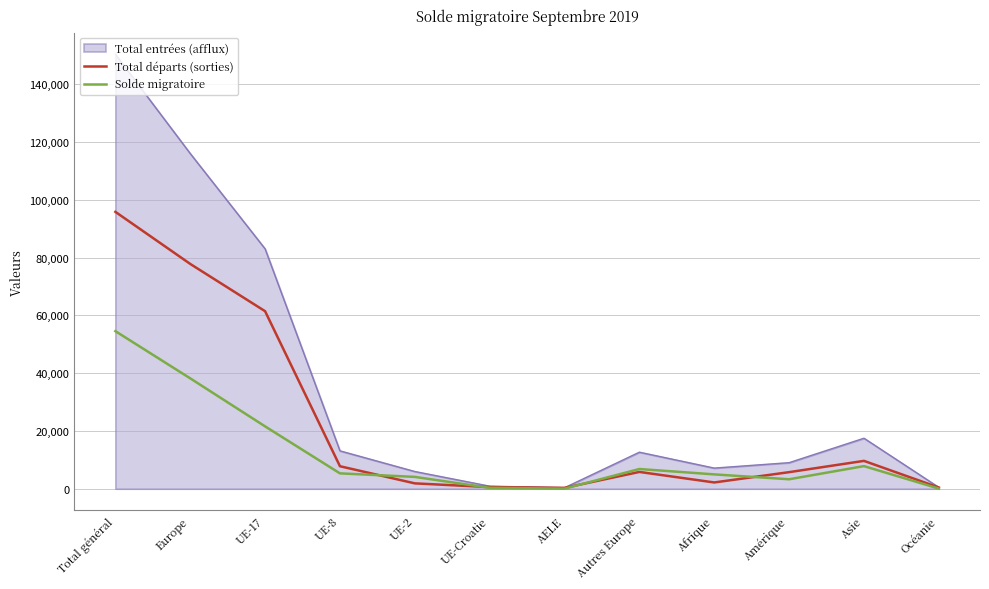

Where is Total départs (sorties) nearest to the value 48070?

UE-17